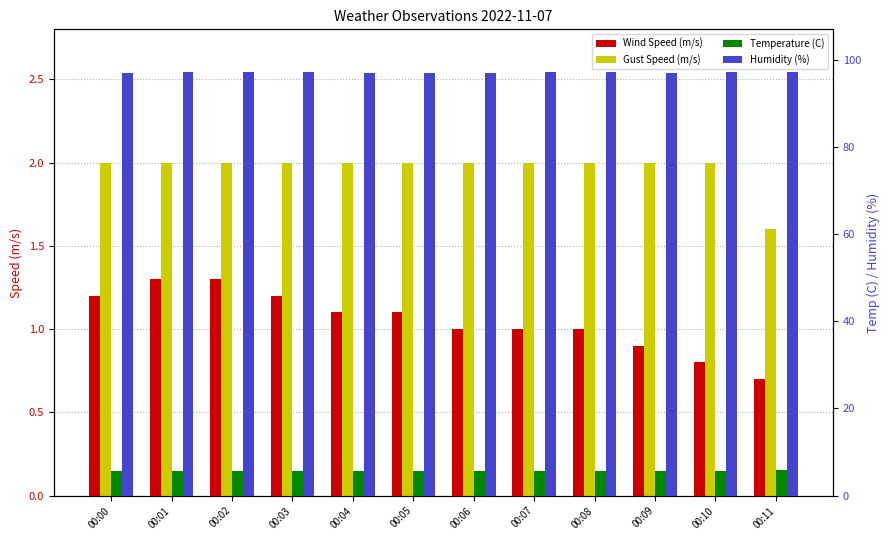

The Wind Speed (m/s) series shows 1.2 at 00:09. True or false?

False